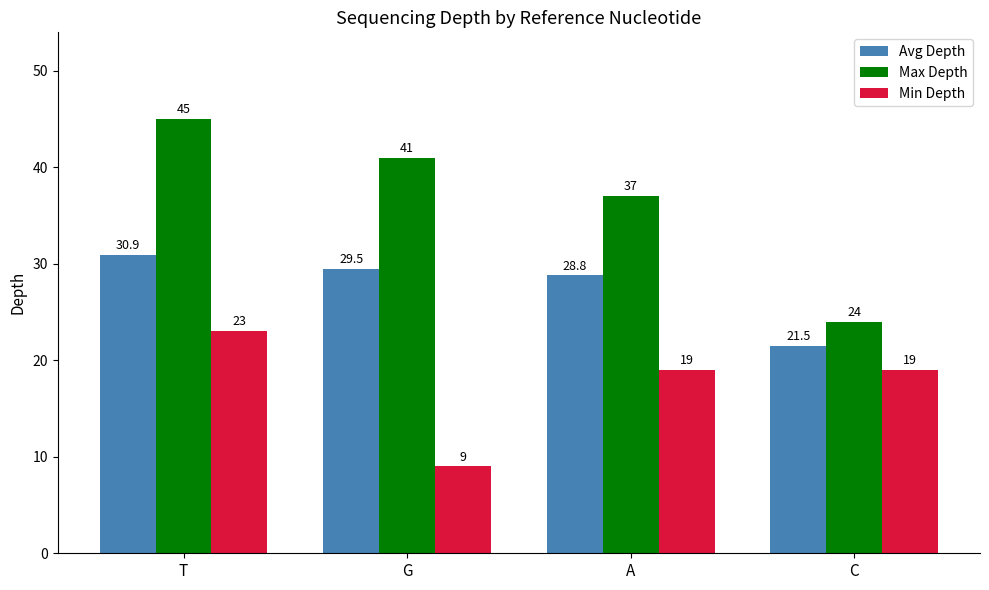

Count the number of data series in this chart.

3